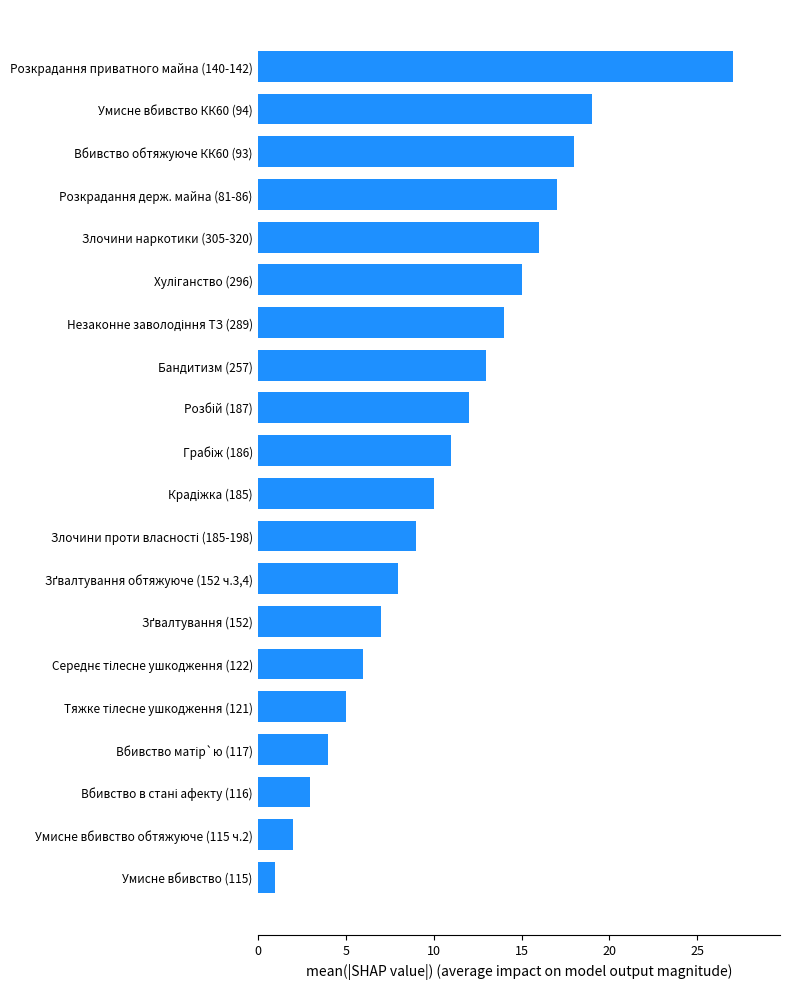

What is the minimum value shown in the chart?

1